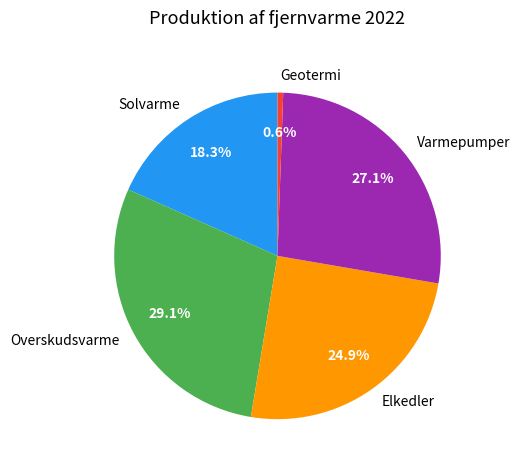

To the nearest percent, what percentage of the pie is Elkedler?

25%